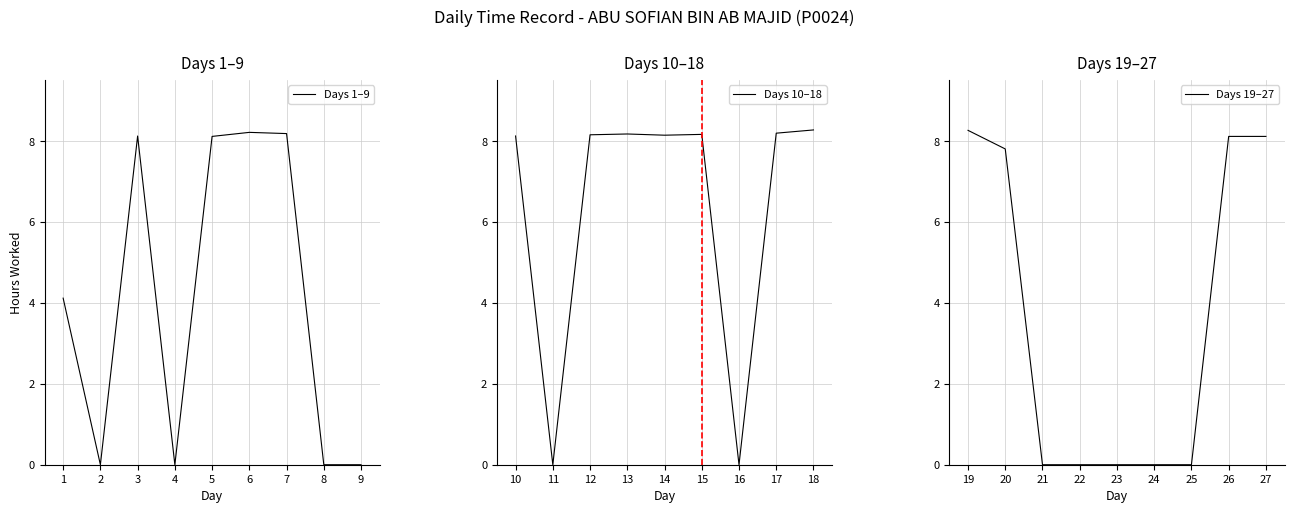

True or false: Days 1–9 and Days 19–27 cross at least once.

True